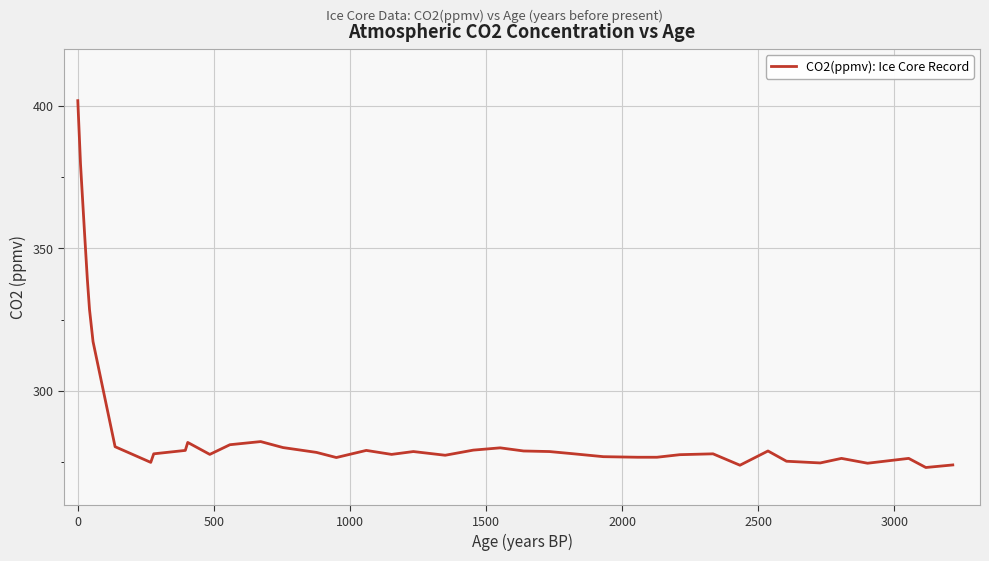

What is the minimum value shown in the chart?

273.1